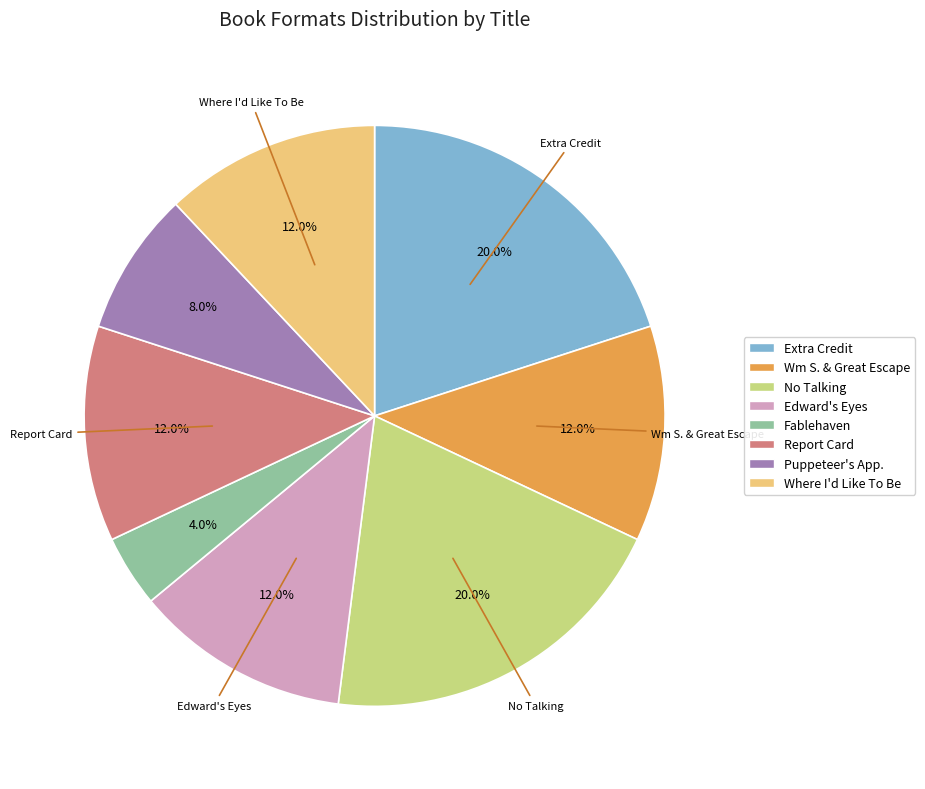

Is there a majority slice in this chart?

No